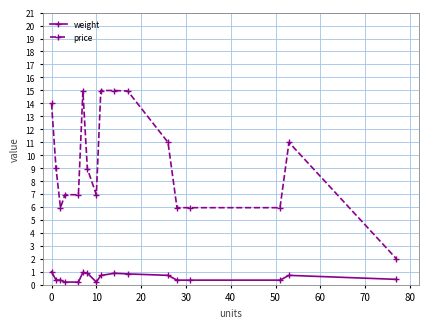

True or false: price has more than 0 interior local peaks.

True